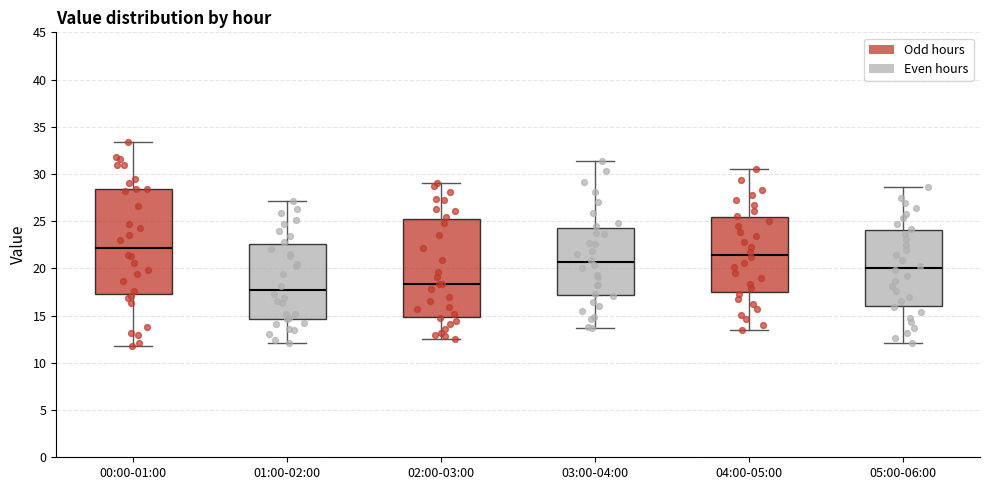

Which box's median line is the highest?

00:00-01:00